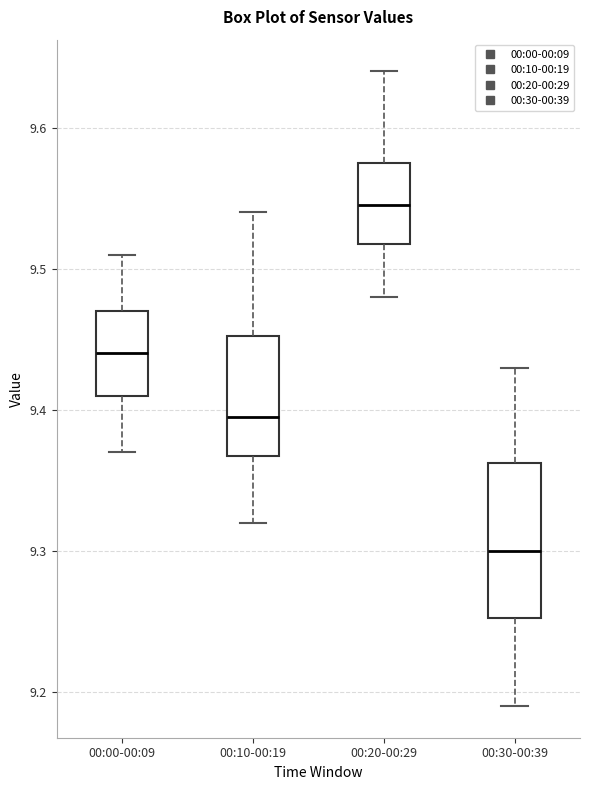

Reading left to right, read every box against the y-axis: the position of its median line, the range the box covers, and the ends of its whiskers. The values are not printed on the chart, so give them approximately, as read against the axis.

00:00-00:09: median 9.44, box 9.41 to 9.47, whiskers 9.37 to 9.51
00:10-00:19: median 9.40, box 9.37 to 9.45, whiskers 9.32 to 9.54
00:20-00:29: median 9.55, box 9.52 to 9.58, whiskers 9.48 to 9.64
00:30-00:39: median 9.30, box 9.25 to 9.36, whiskers 9.19 to 9.43